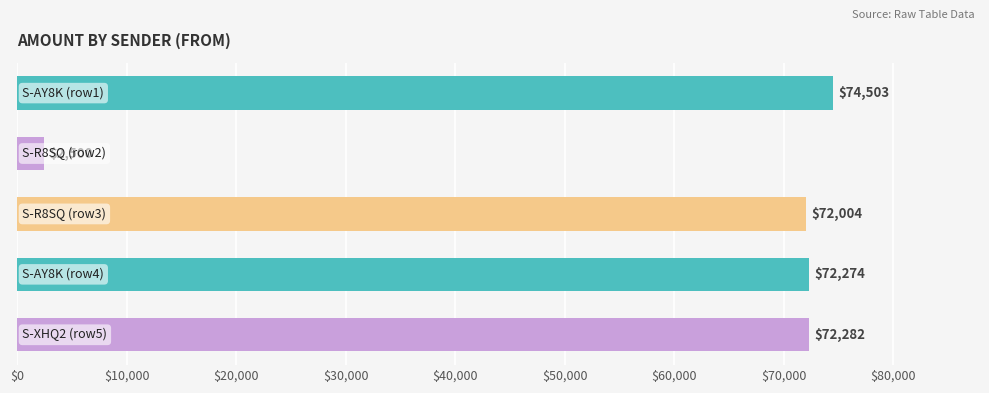

What is the difference between the maximum and second lowest values?

2499.0